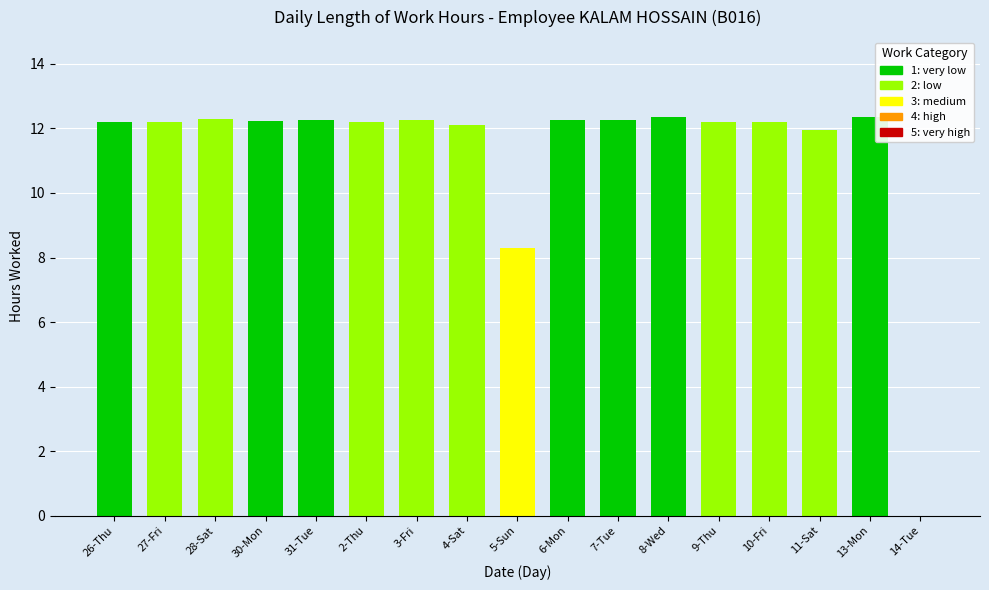

Is it true that the value at 6-Mon is 12.3?

True